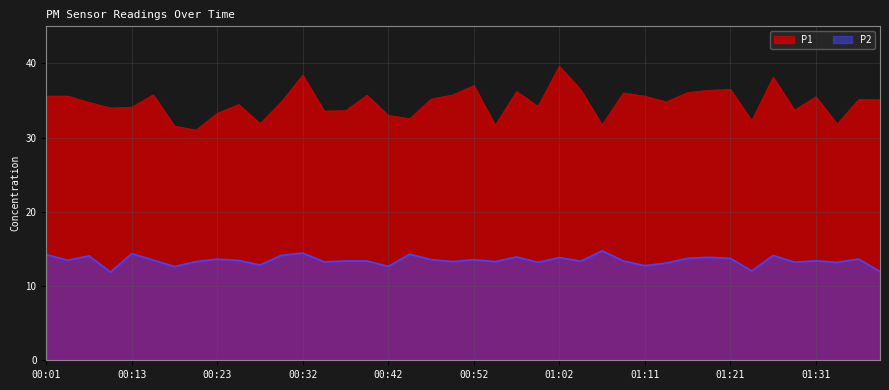

Rank the series by their average value, from highest to lowest.

P1, P2